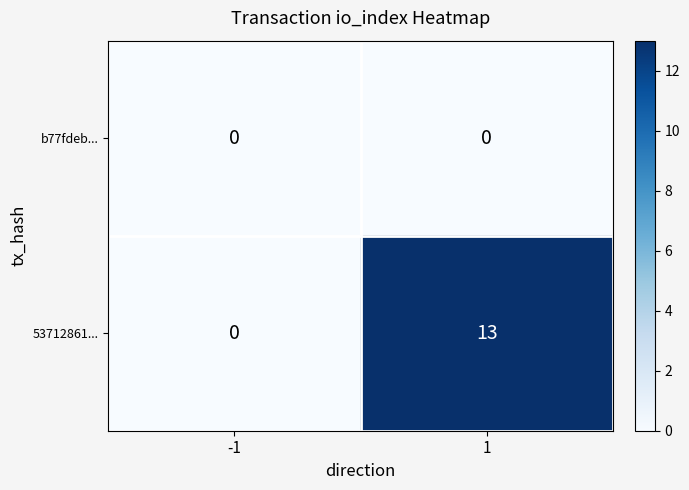

Rank the series by their average value, from lowest to highest.

b77fdeb..., 53712861...